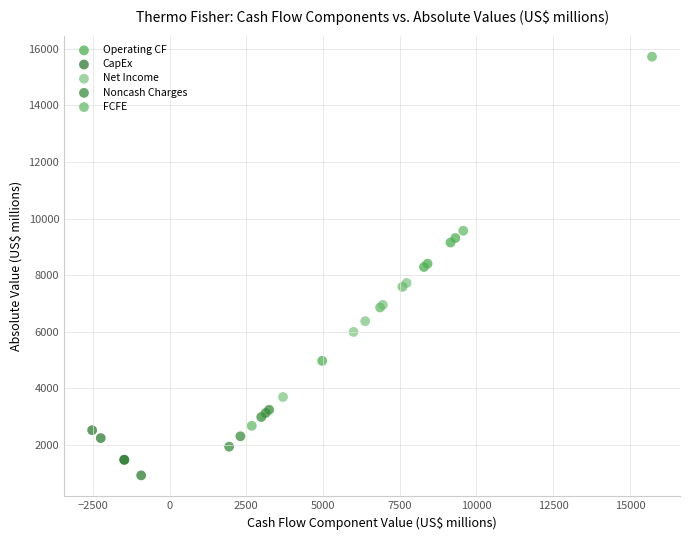

Which series has the largest Y range (max minus min)?

FCFE